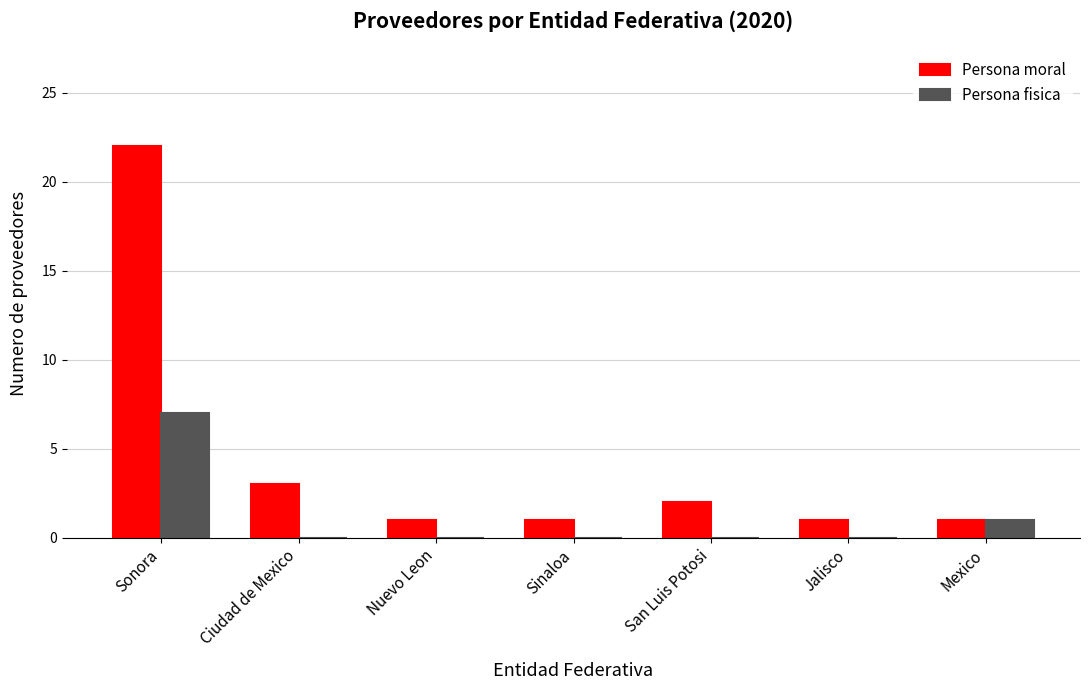

What is the maximum value for Persona fisica?

7